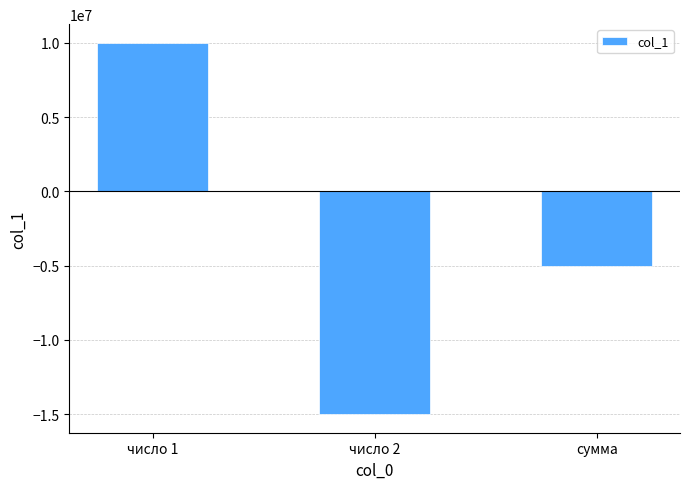

What is the average value?

-3333333